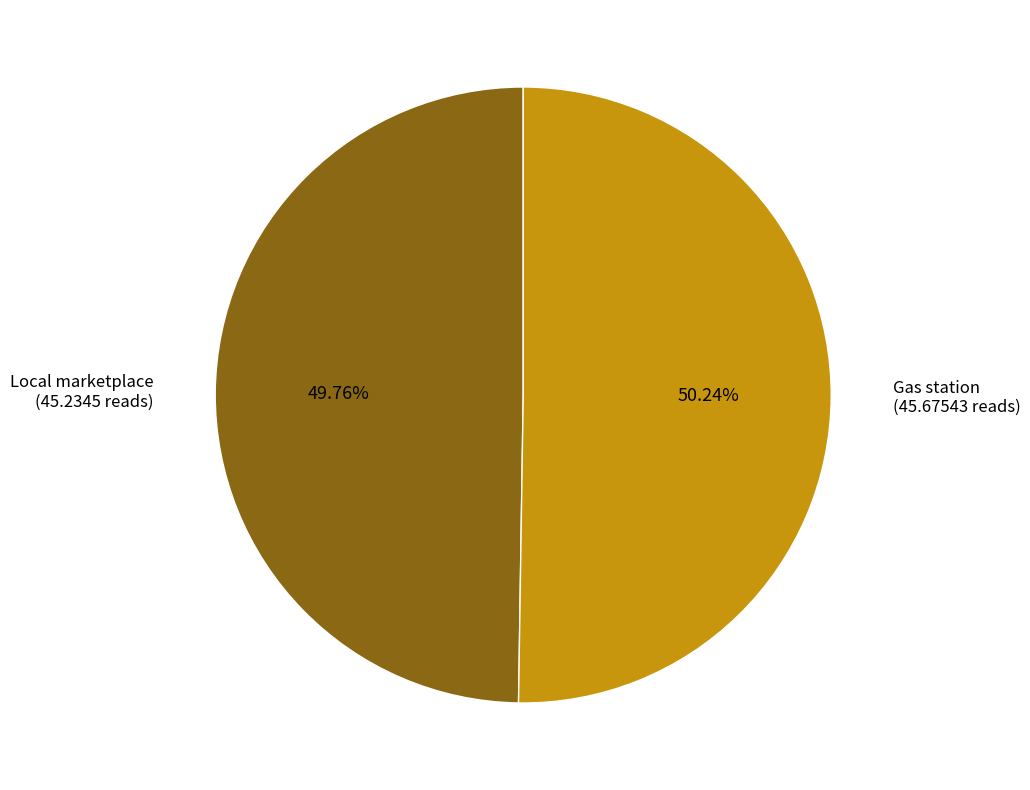

Is there a majority slice in this chart?

Yes